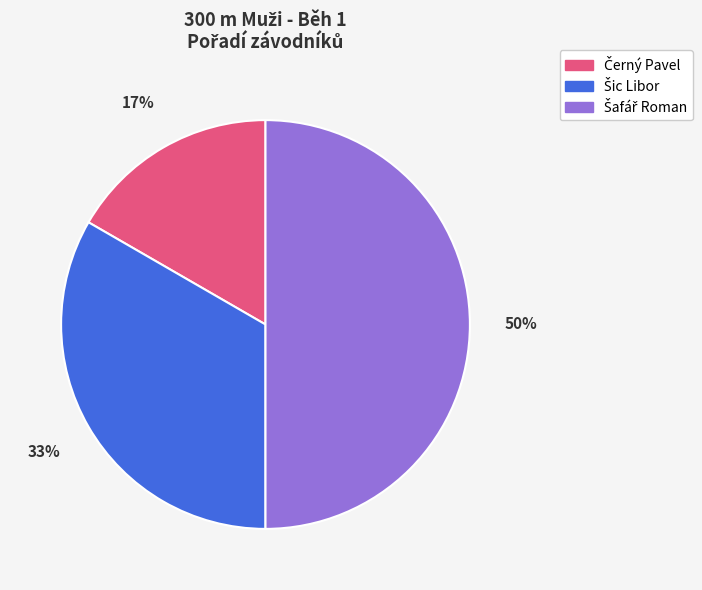

To the nearest percent, what is the average slice percentage?

33%